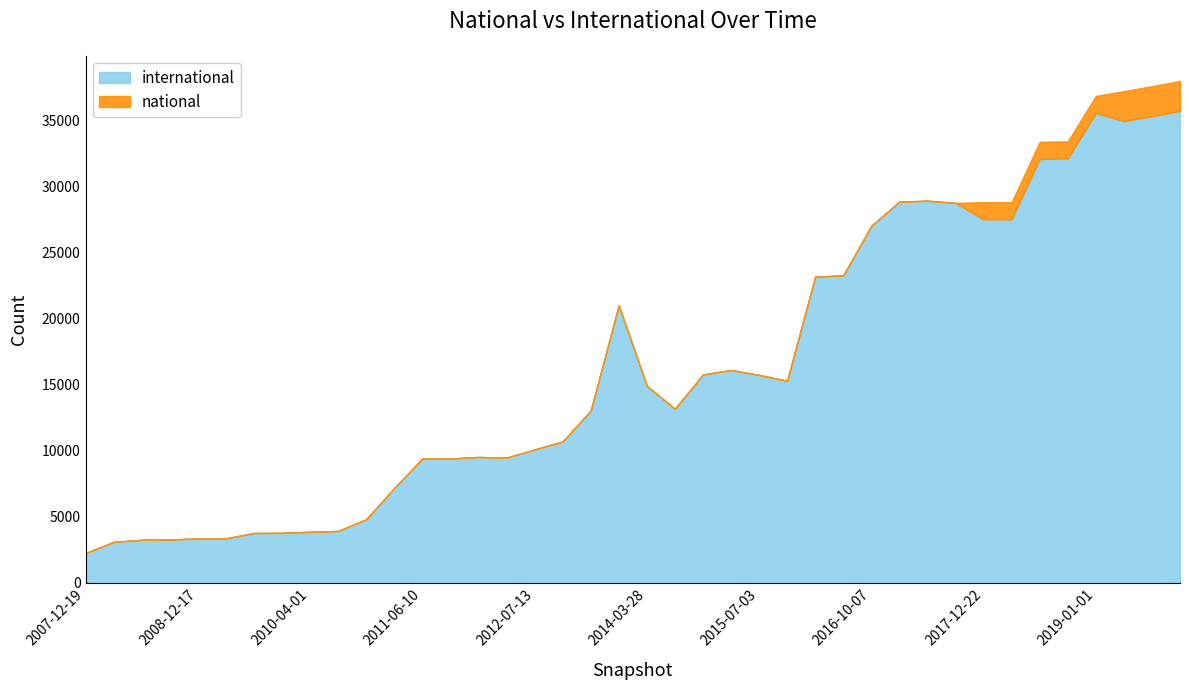

Reading left to right, list all the values displayed in this chart.

international: 2251	3101	3257	3289	3350	3364	3771	3781	3866	3929	4813	7179	9410	9409	9532	9478	10100	10706	13038	21021	14926	13181	15776	16120	15746	15303	23190	23283	27047	28873	28940	28774	27532	27535	32106	32141	35582	34968	35341	35743
national: 0	0	0	0	0	0	0	0	0	0	0	0	0	0	0	0	0	0	0	0	0	0	0	0	0	0	0	0	0	0	0	0	1295	1295	1295	1295	1295	2273	2273	2273